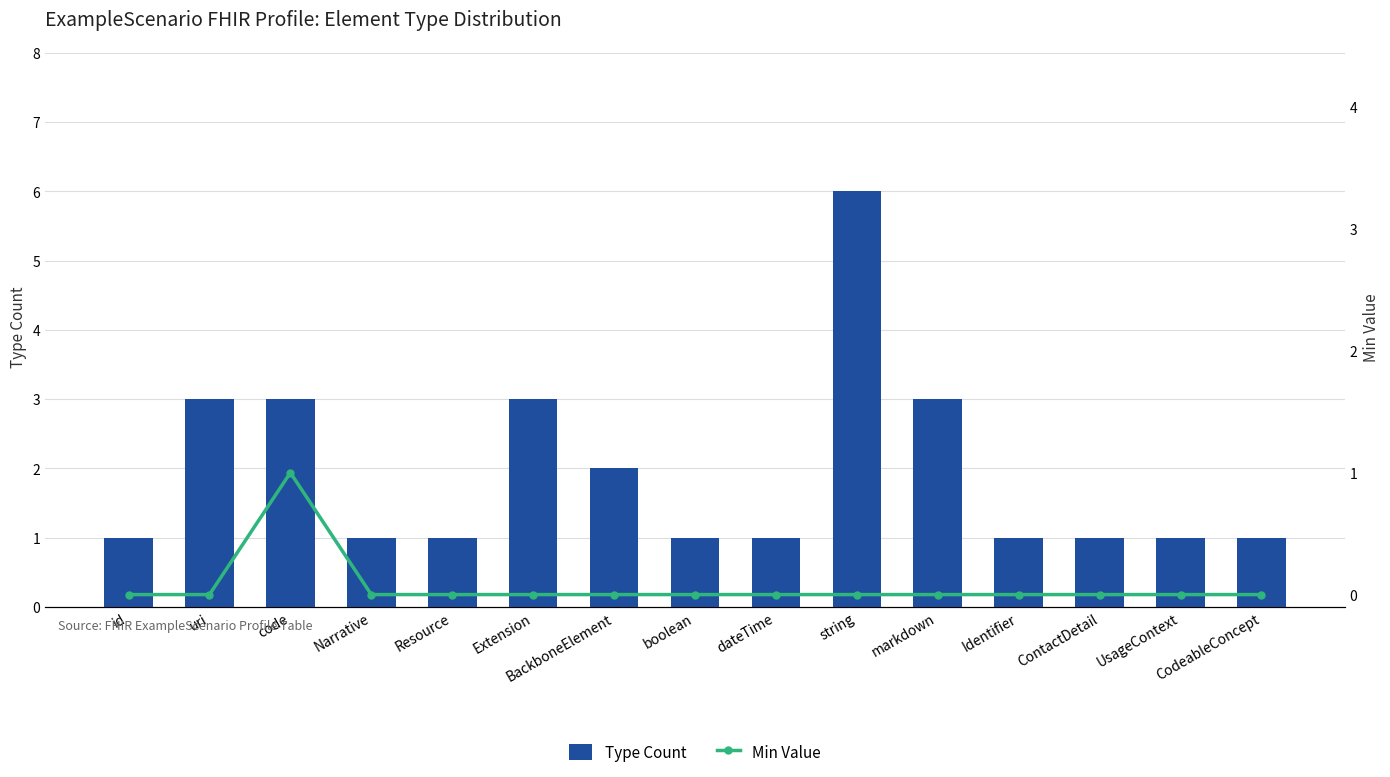

Which series has the largest total across all categories?

Type Count